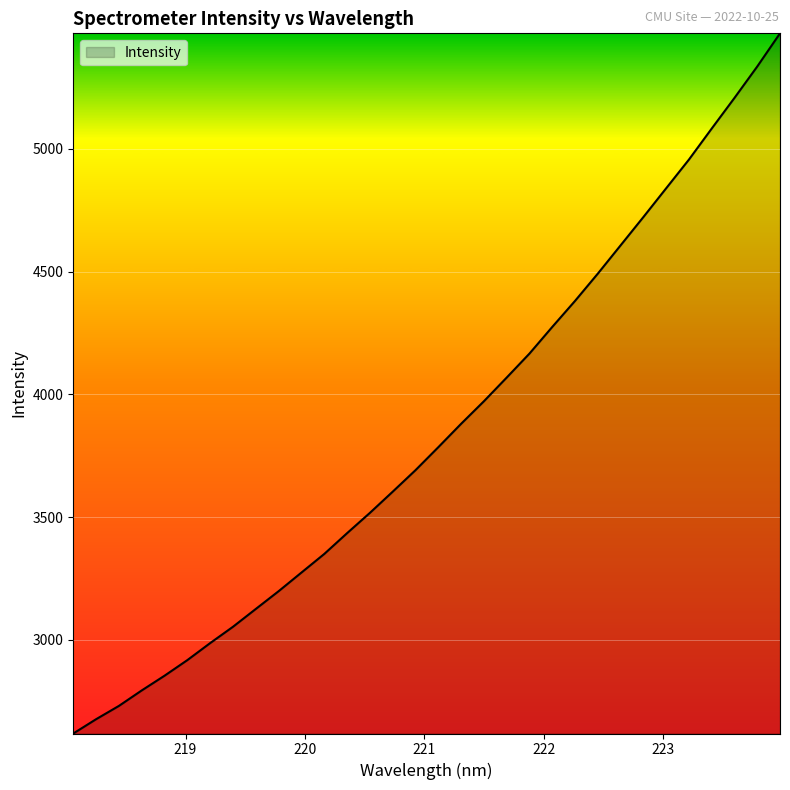

What is the maximum value shown in the chart?

5471.0